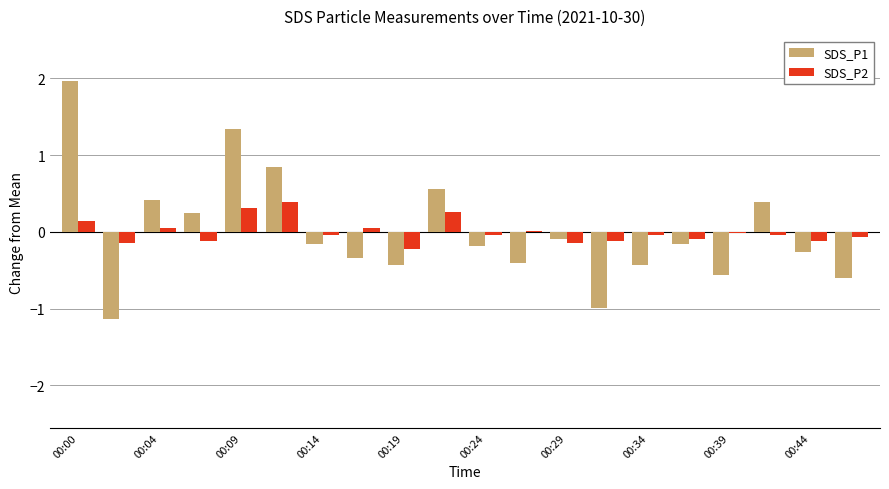

Are the bars grouped side by side (vs. stacked)?

Yes